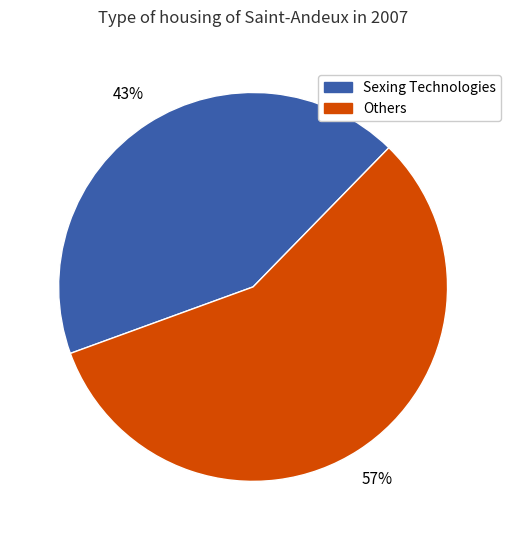

To the nearest percent, what is the average slice percentage?

50%